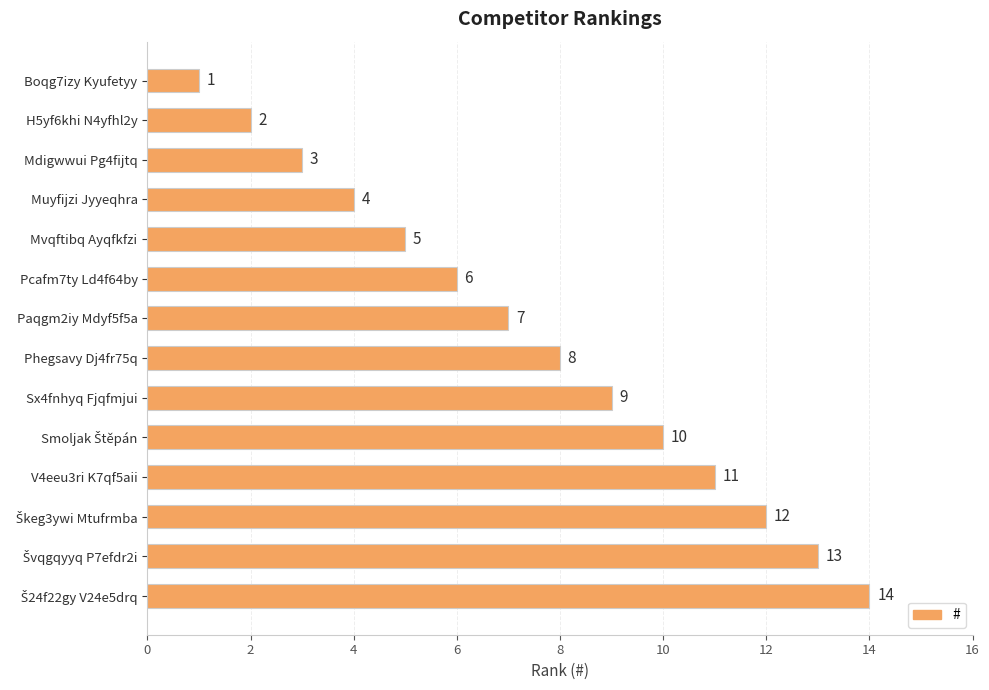

Which category has the lowest value across all series?

Boqg7izy Kyufetyy